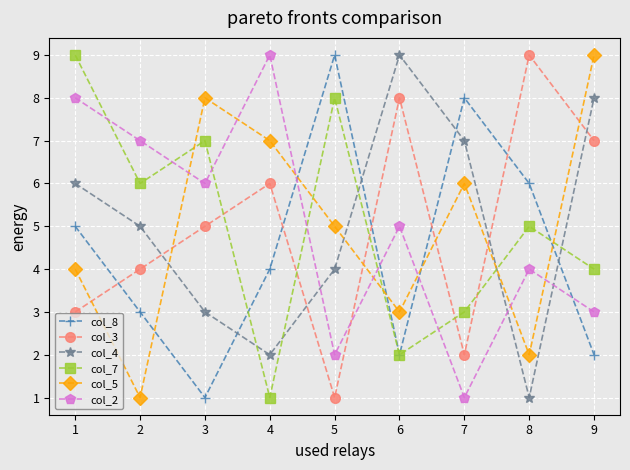

What is the value of the col_7 point at the 2nd from the left?

6